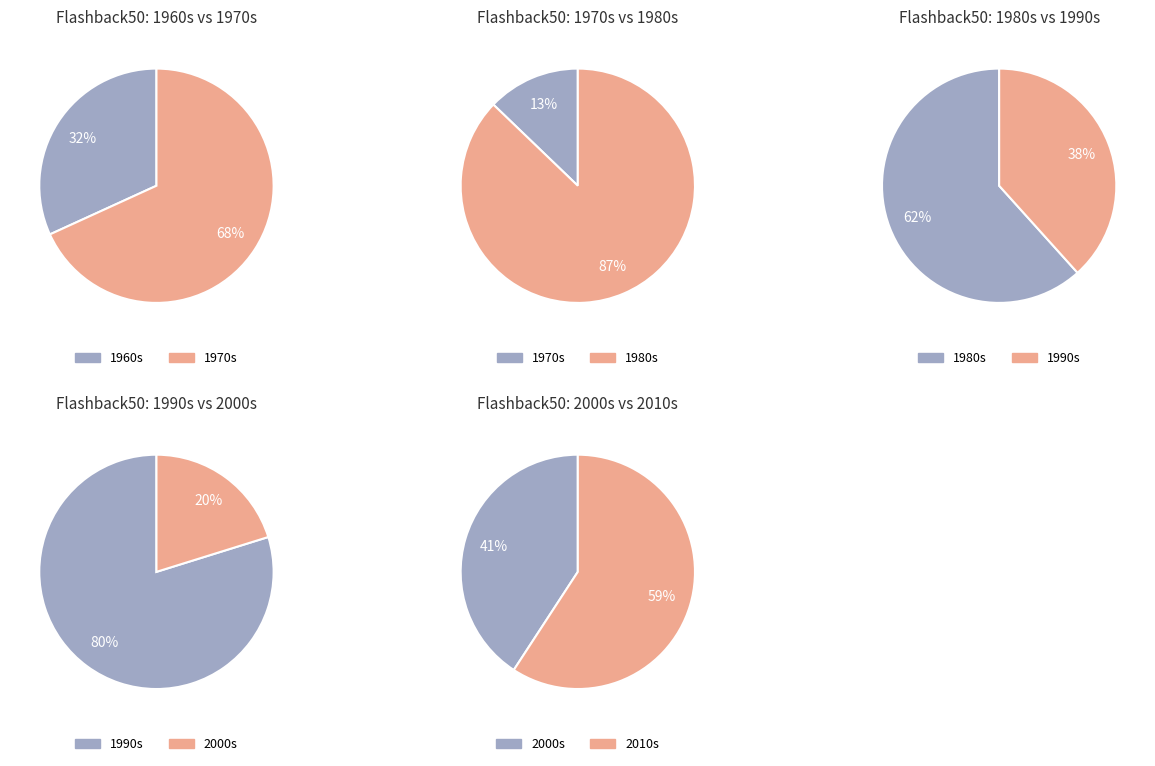

Combined, do 1991 and 1979 account for over 50%?

No